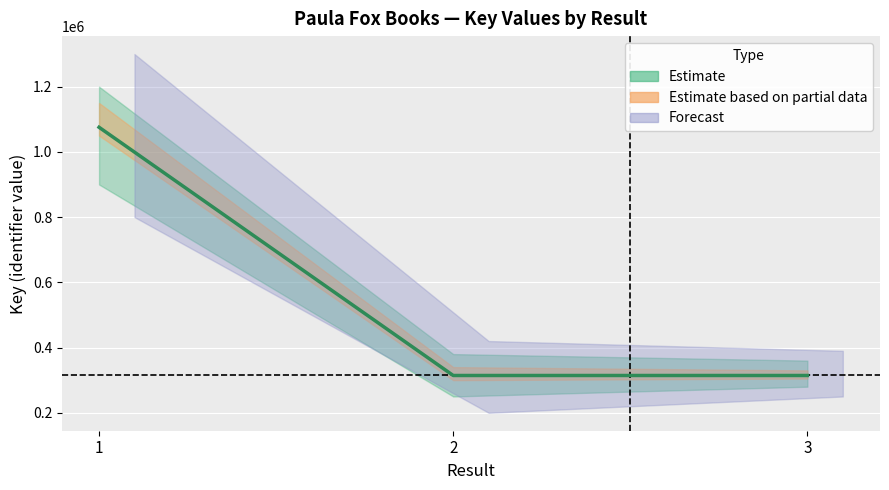

List the labels in order of value, smallest first.

3, 2, 1